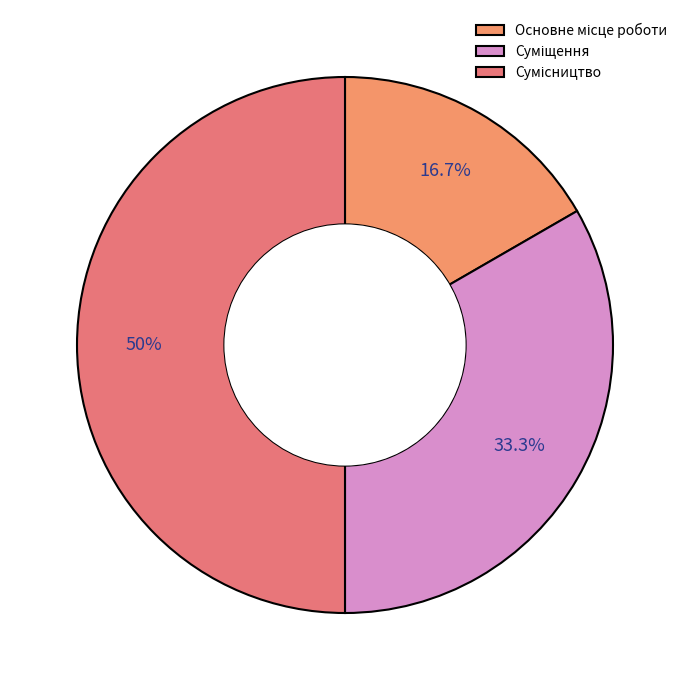

How many segments does this pie chart have?

3